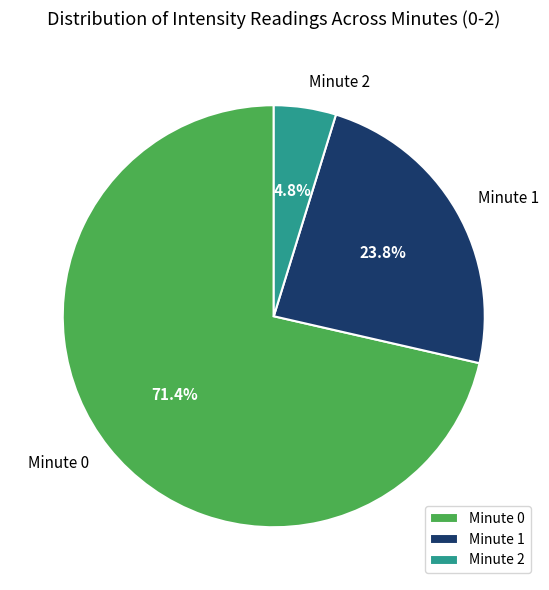

Approximately how many times larger is the value at Minute 1 compared to Minute 2?

5.0